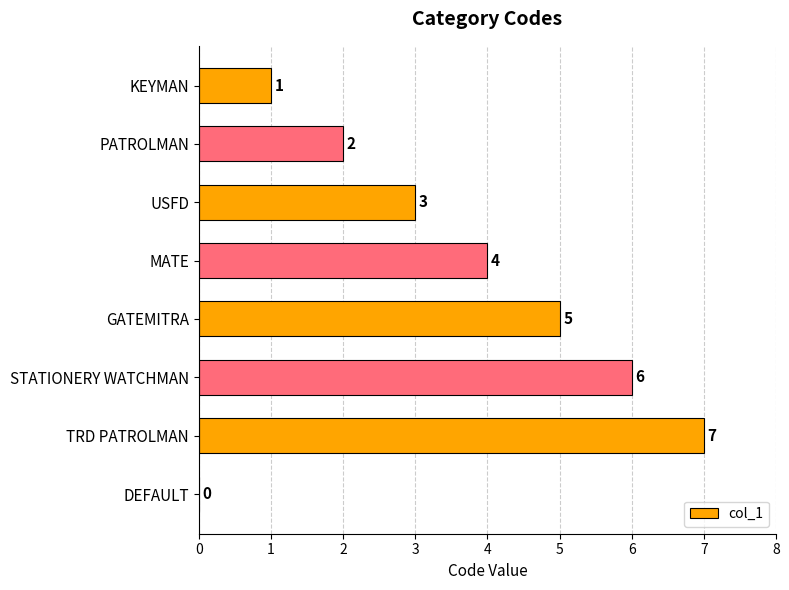

Count the number of categories in the chart.

8